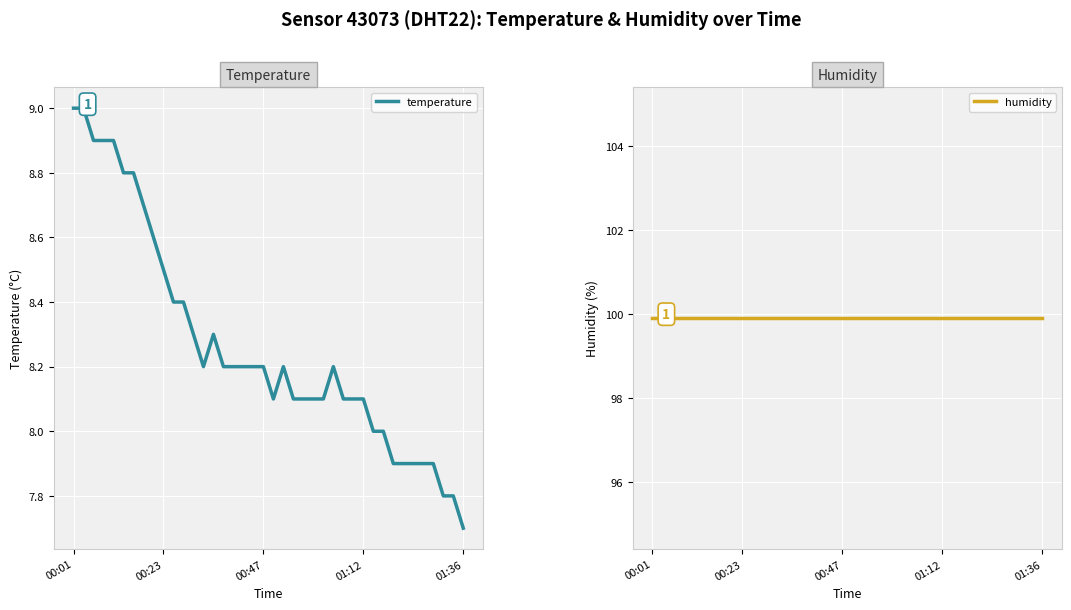

List the series in order of their overall mean, lowest first.

temperature, humidity